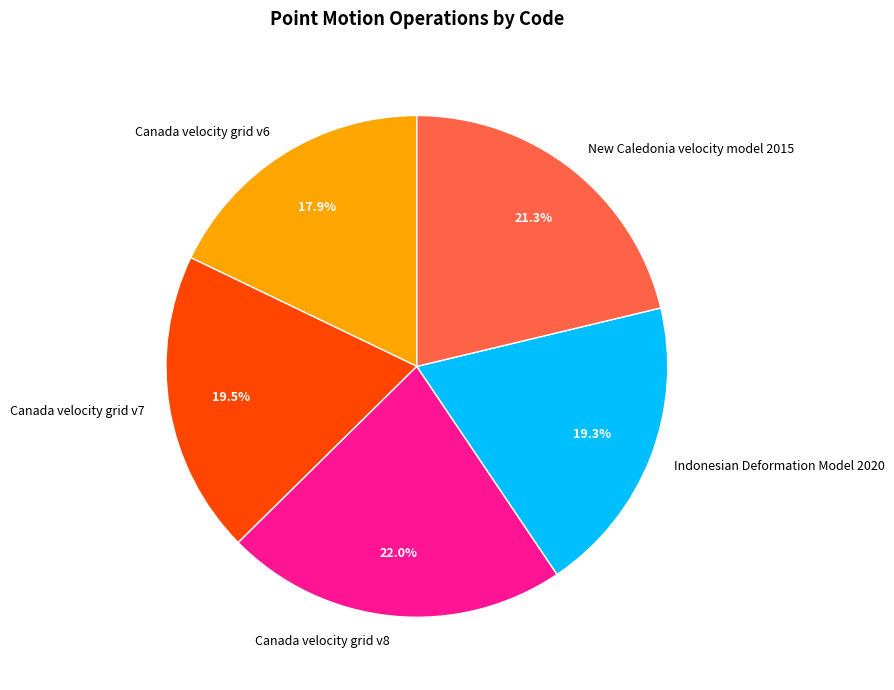

Is there a majority slice in this chart?

No